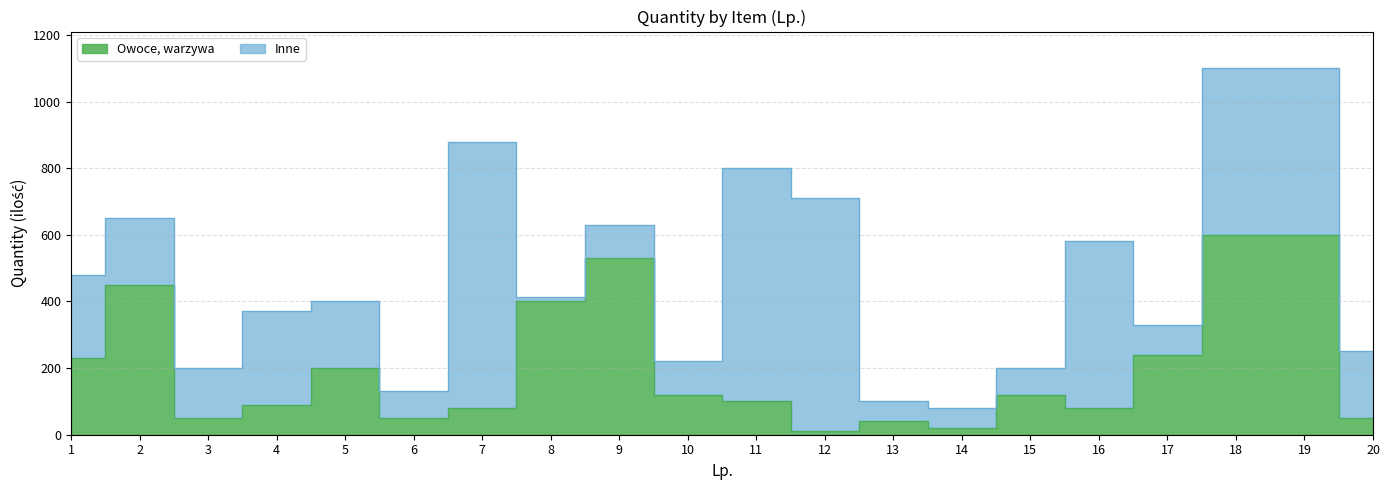

How many data points does each series have?

20